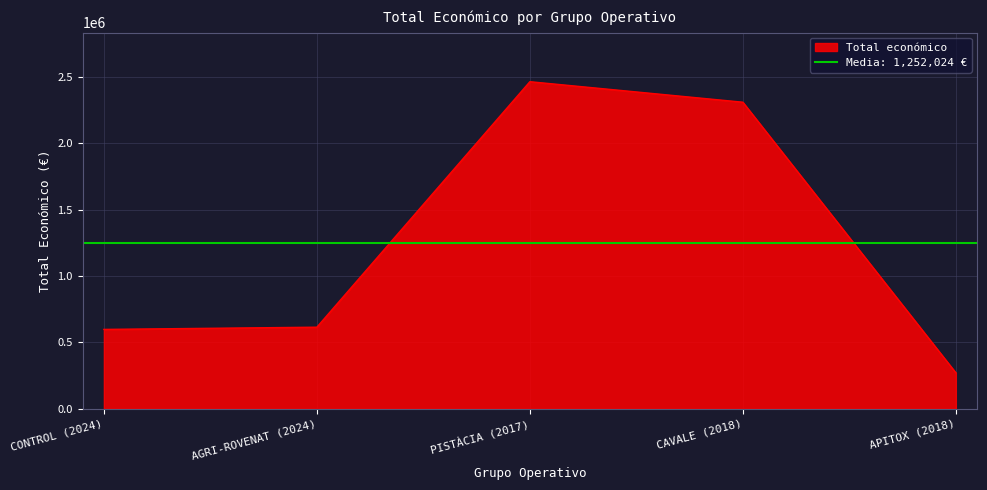

What is the lowest value of the Total económico series?

271552